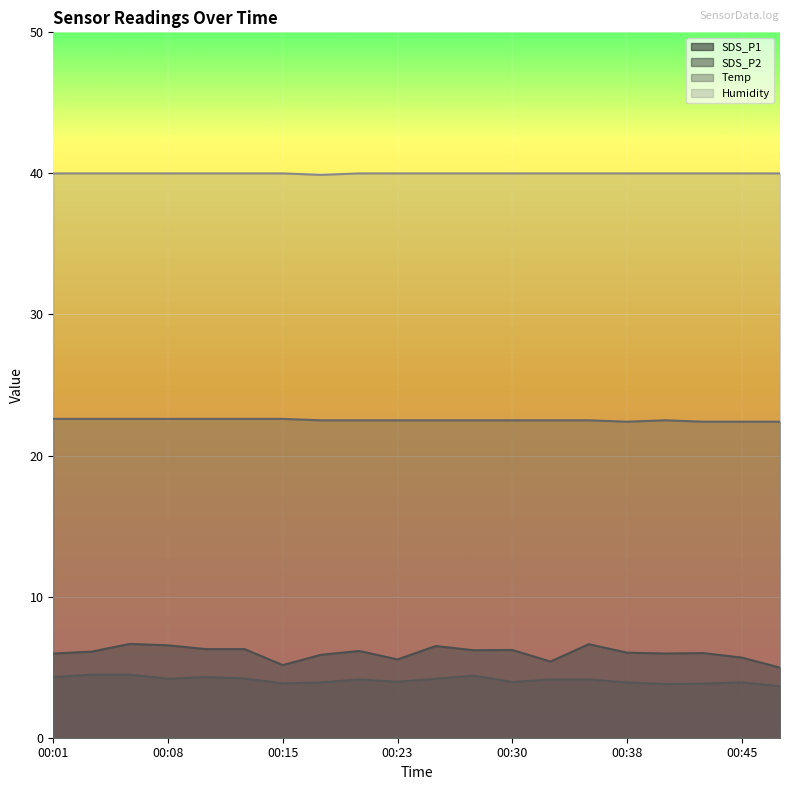

True or false: Humidity has more than 2 points higher than both neighbors.

False